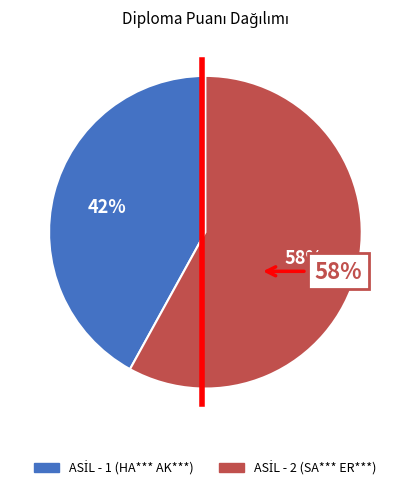

Is ASİL - 1 (HA*** AK***) the majority of the pie?

No